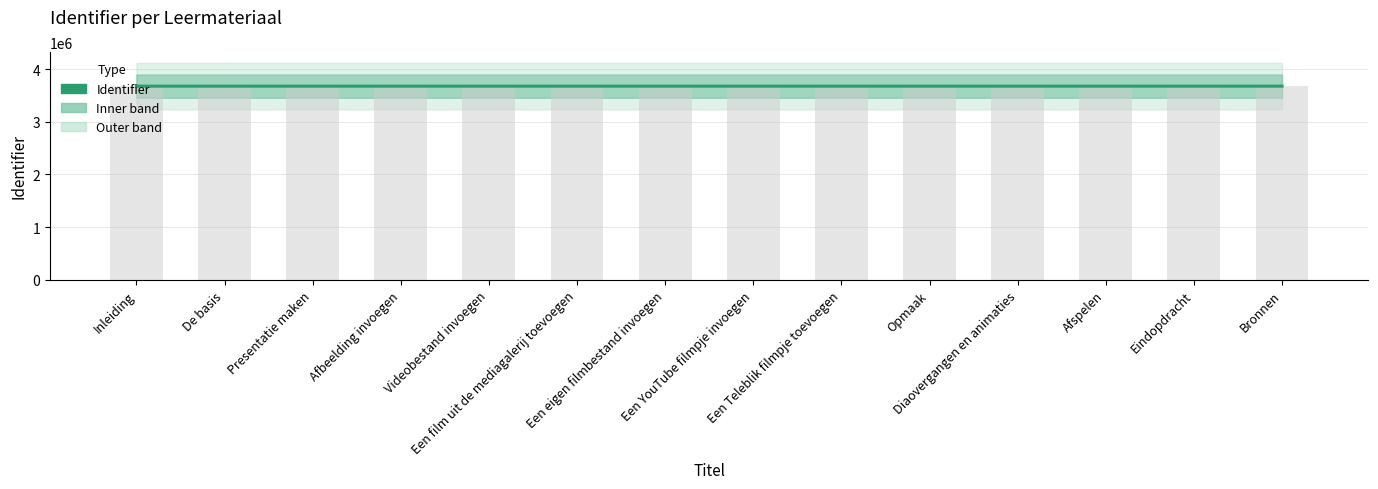

How many groups of bars are there?

14